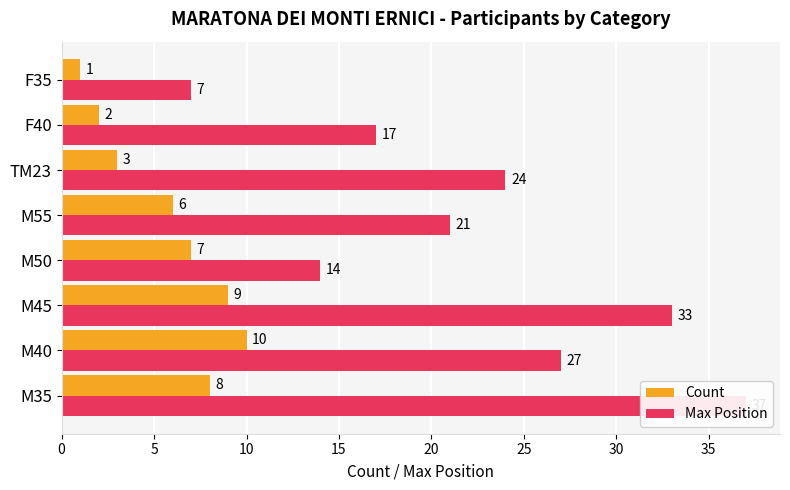

Are the bars horizontal?

Yes